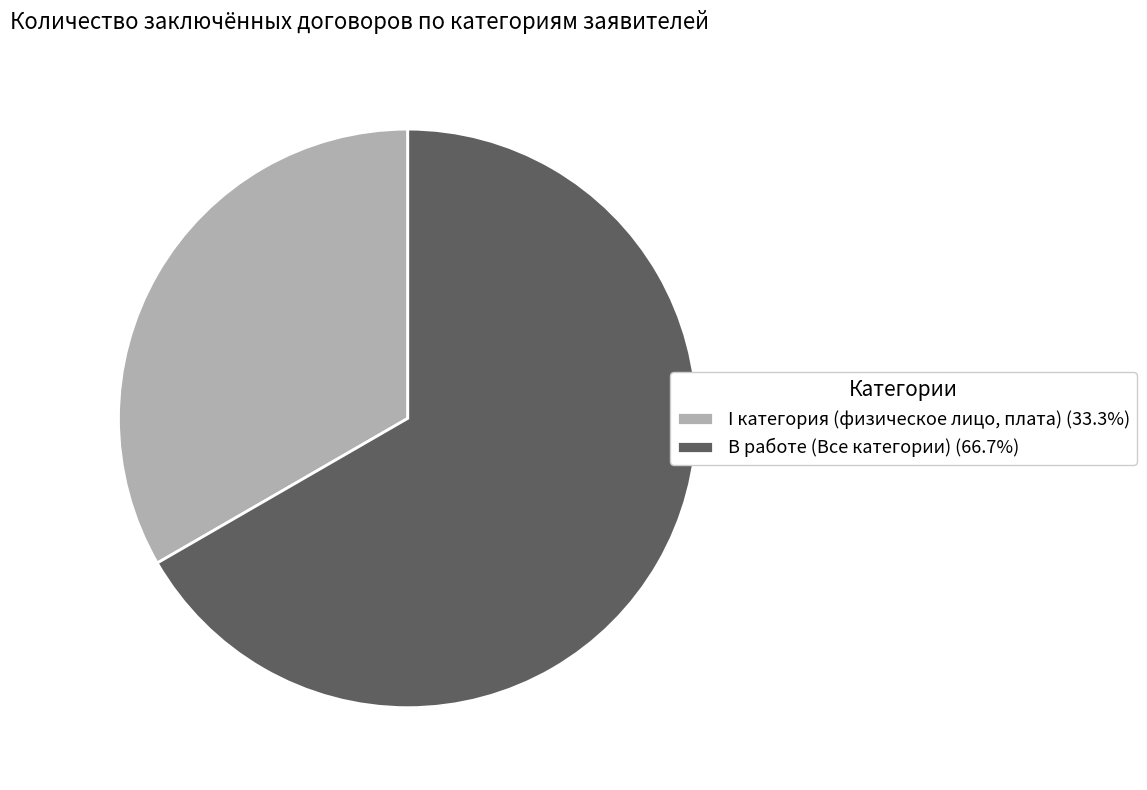

What is the ratio of the value at I категория (физическое лицо, плата) (33.3%) to the value at В работе (Все категории) (66.7%)?

0.5